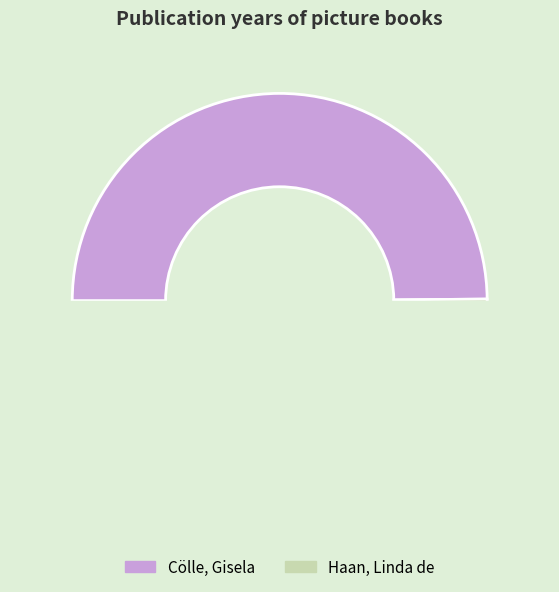

True or false: Cölle, Gisela accounts for 50% of the total.

True